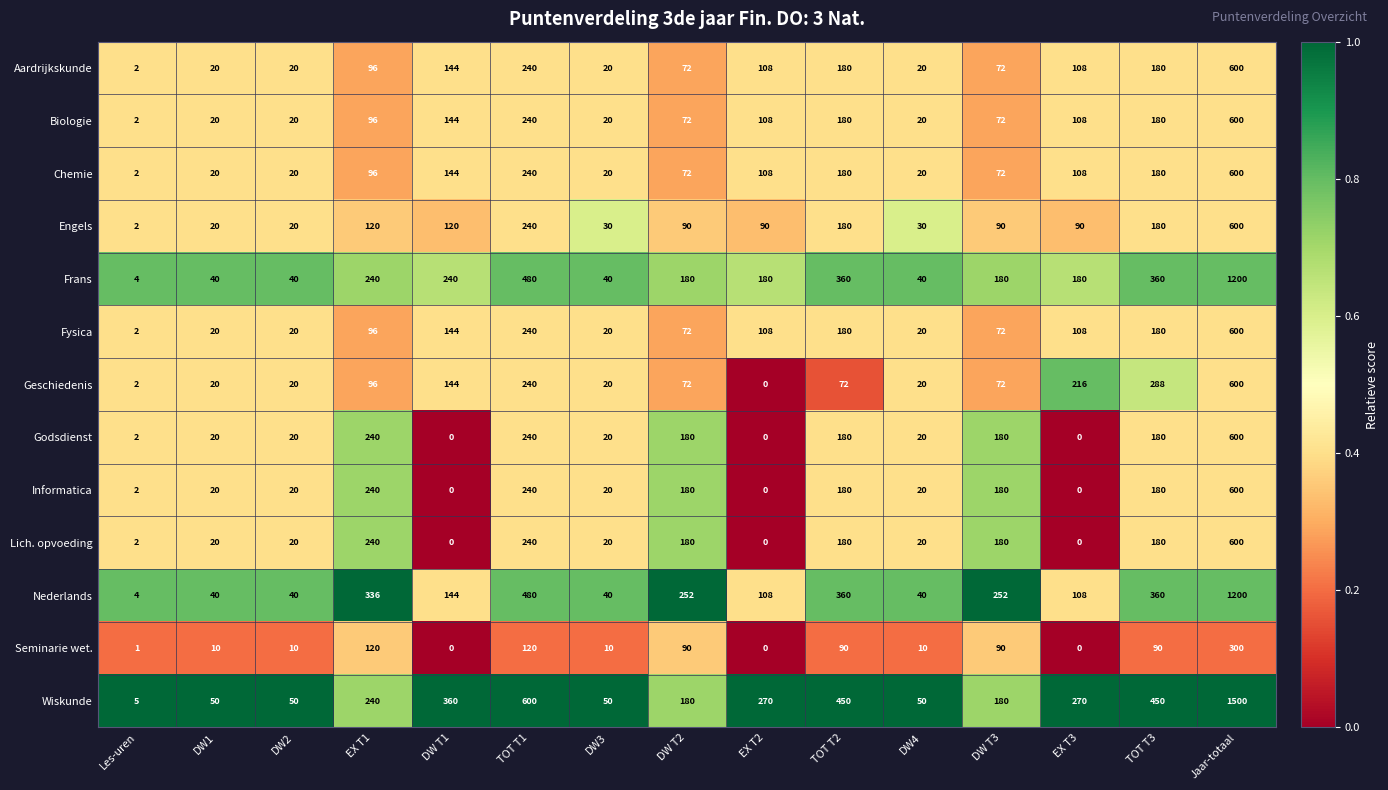

What is the approximate value of Frans at Jaar-totaal?

1200